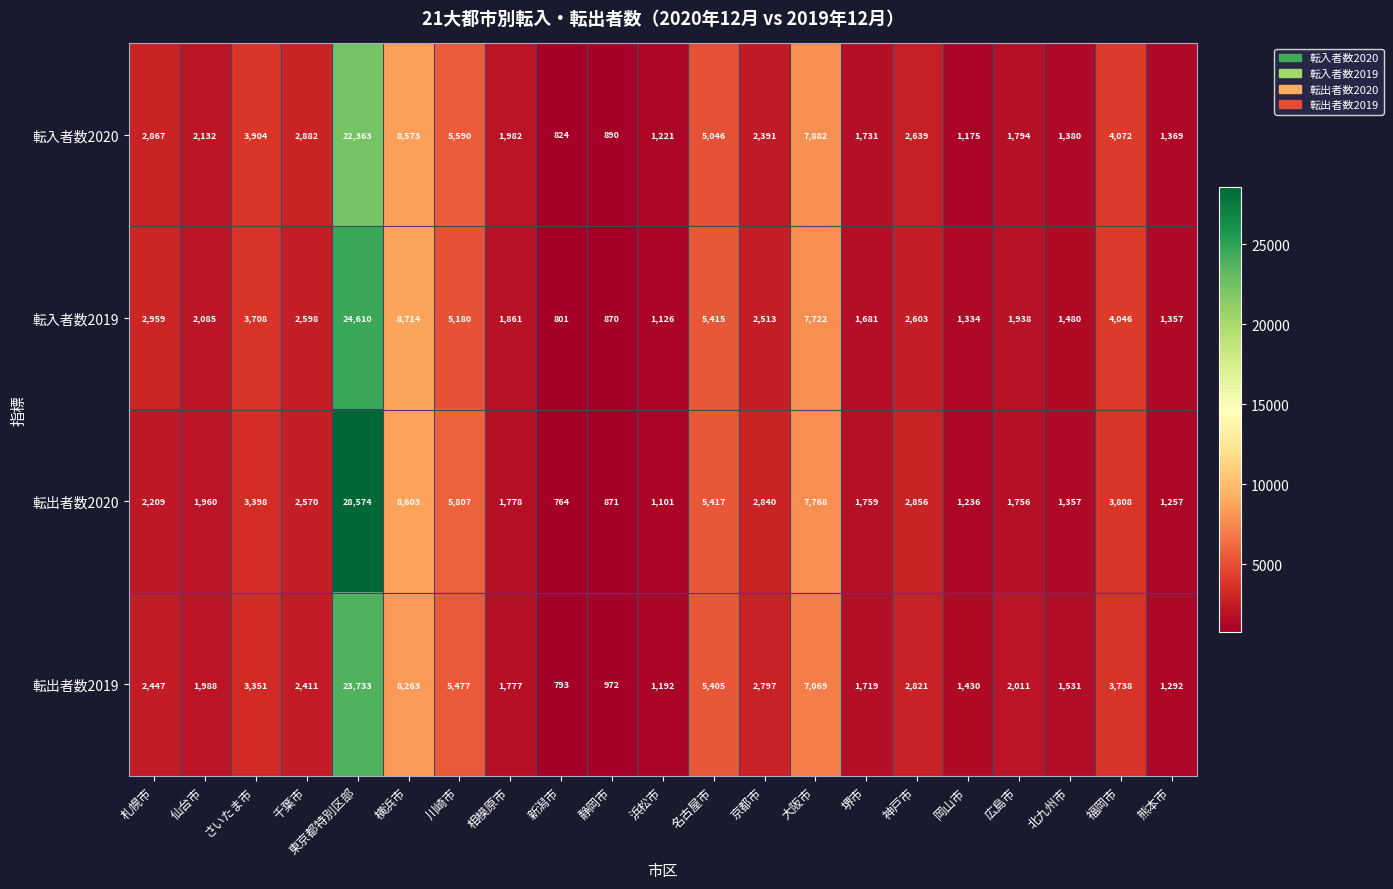

At which label is 転入者数2020 closest to 11593?

横浜市